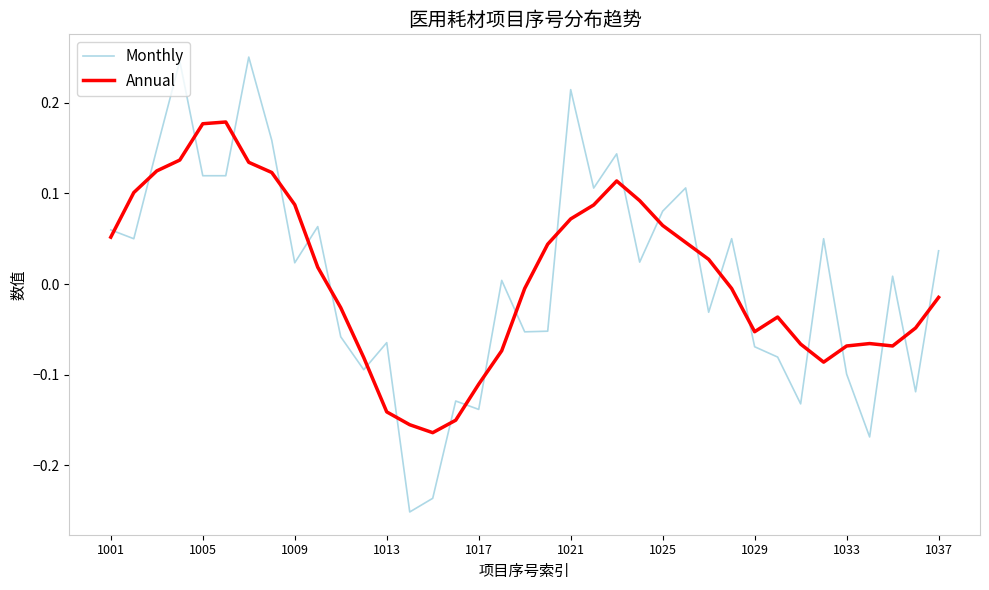

How many values in the Monthly series are below 0?

16